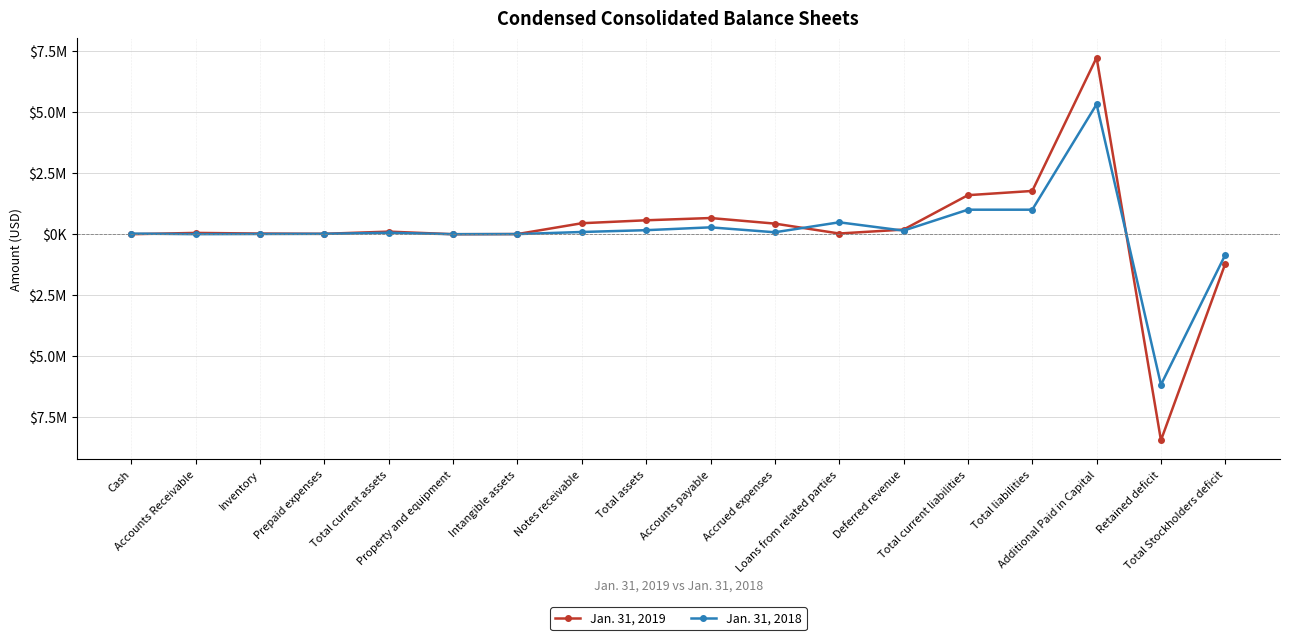

At which category does Jan. 31, 2018 reach its first local valley?

Accounts Receivable